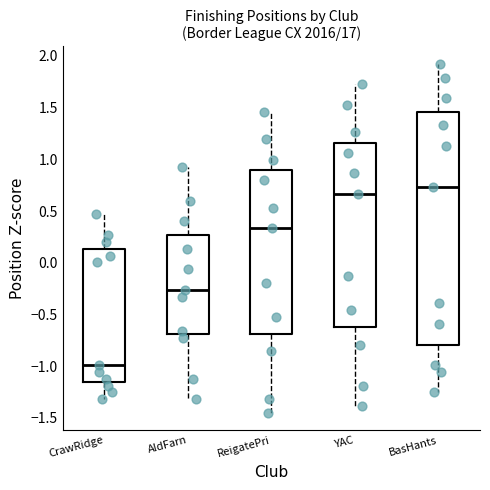

Where does the lower whisker of the box for CrawRidge end on the y-axis? The values are not printed on the chart, so give them approximately, as read against the axis.

-1.30